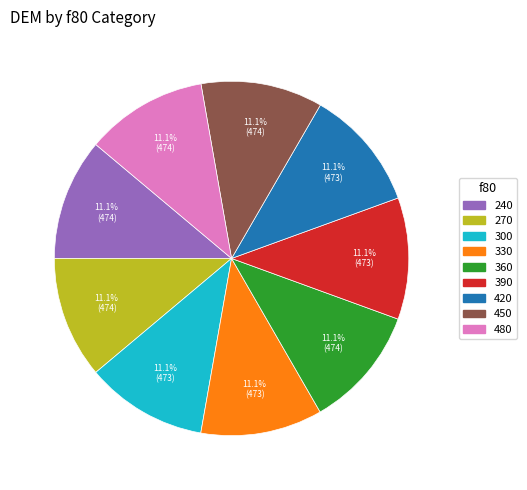

True or false: 360 accounts for 11% of the total.

True